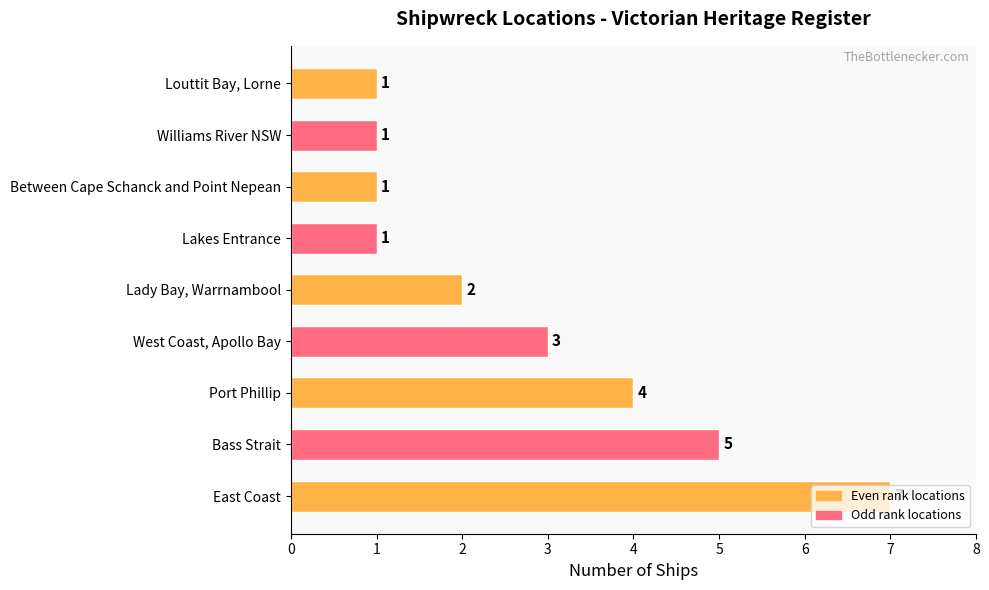

The chart shows a value of 1 at Louttit Bay, Lorne. True or false?

True